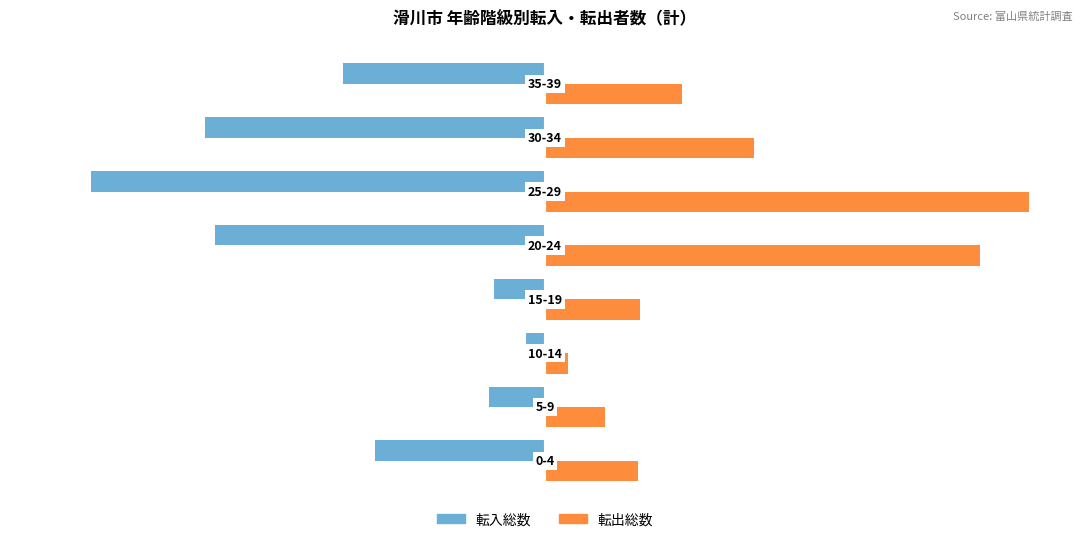

What is the minimum value for 転入総数?

-195